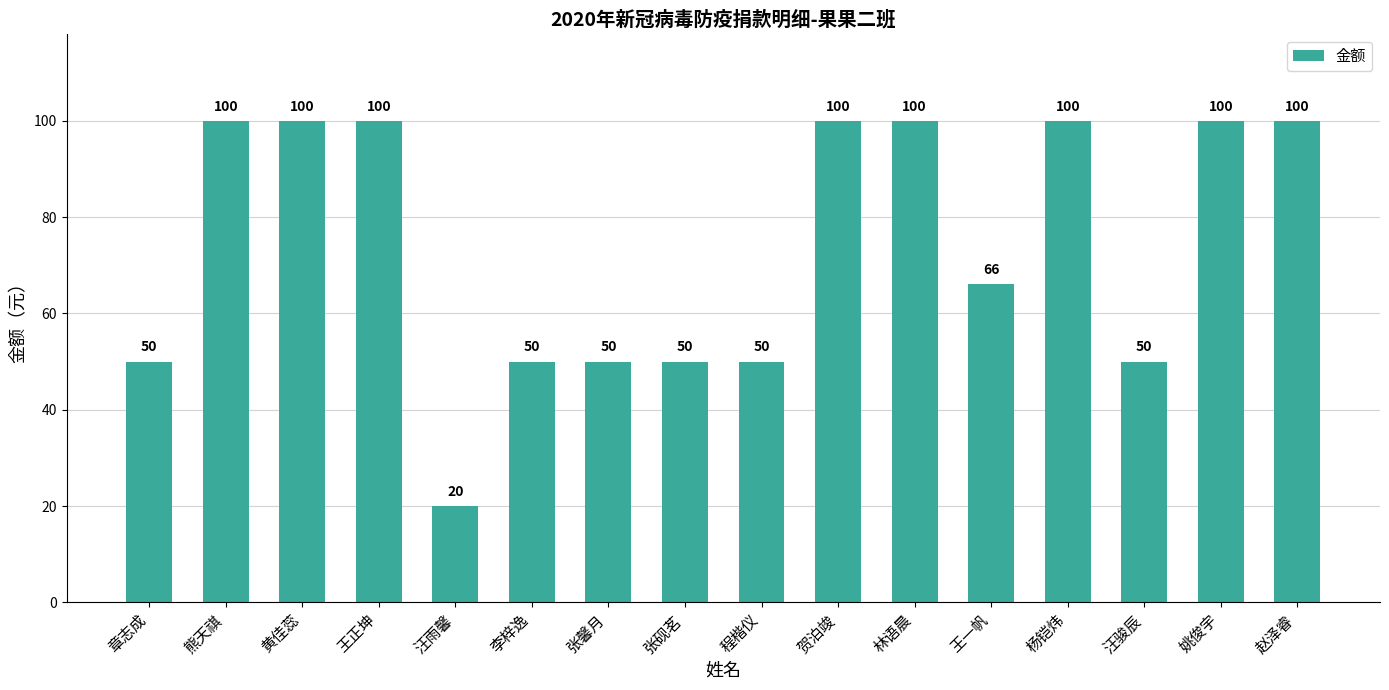

Does the chart contain stacked bars?

No